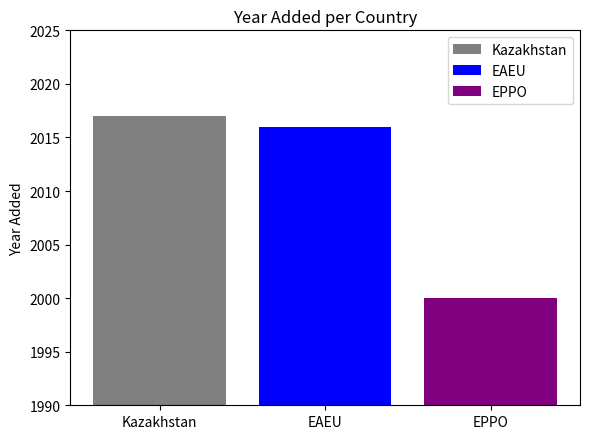

What is the difference between the highest and lowest values at EAEU?

17